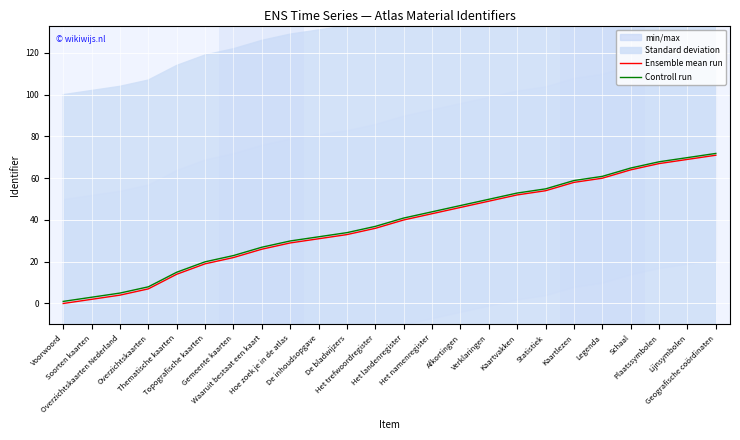

Reading right to left, list all the values displayed in this chart.

Ensemble mean run: 71.0	69.0	67.0	64.0	60.0	58.0	54.0	52.0	49.0	46.0	43.0	40.0	36.0	33.0	31.0	29.0	26.0	22.0	19.0	14.0	7.0	4.0	2.0	0.0
Controll run: 71.9	69.9	67.9	64.9	60.9	58.9	54.9	52.9	49.9	46.9	43.9	40.9	36.9	33.9	31.9	29.9	26.9	23.0	20.0	15.0	8.0	5.0	3.0	1.0